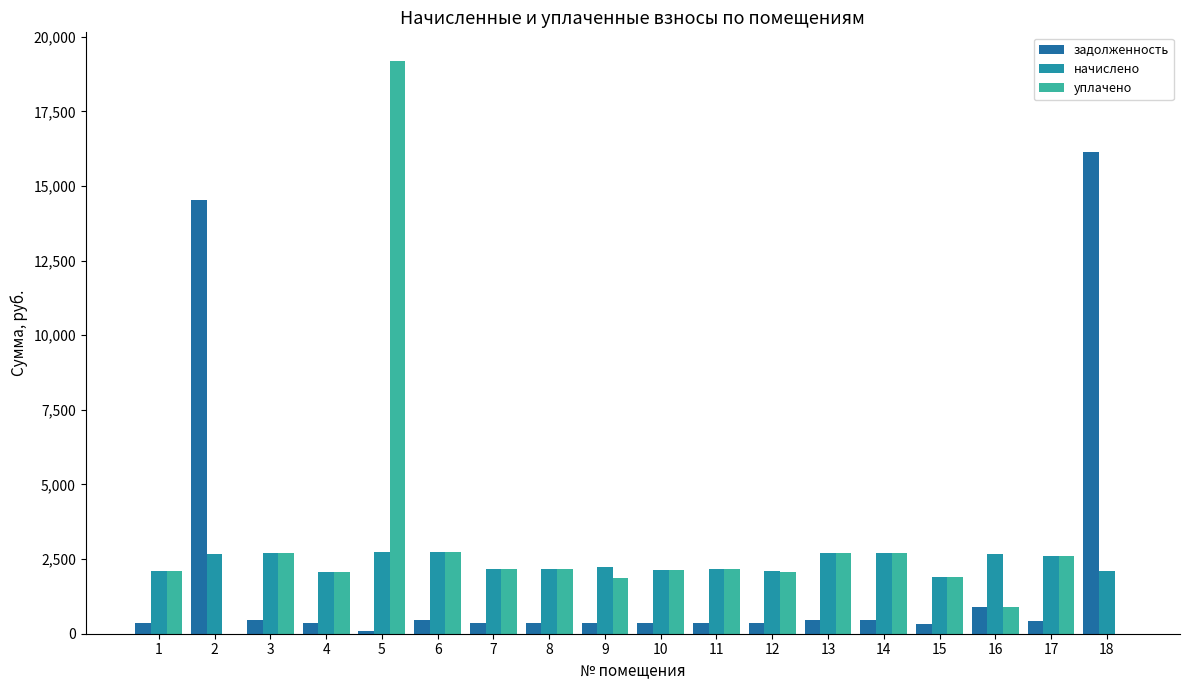

What is the sum of the уплачено values at 10 and 8?

4320.0